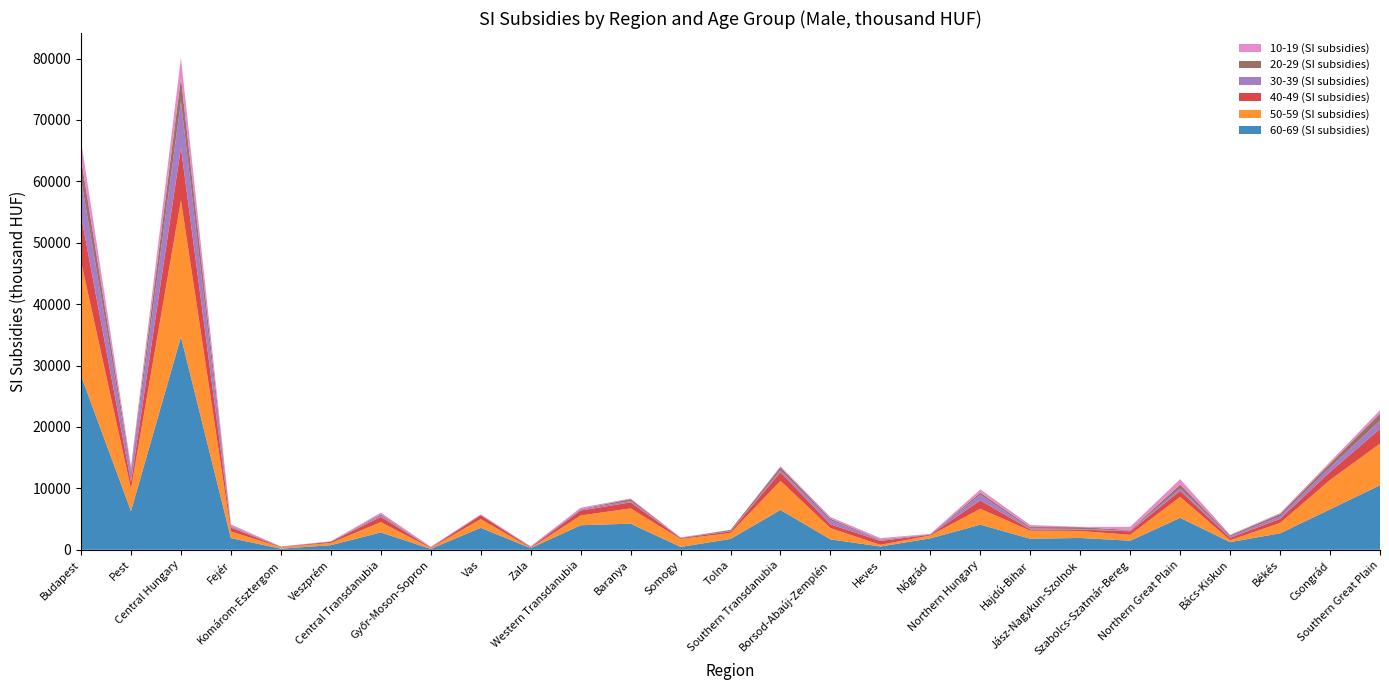

Reading right to left, extract all data points from this chart.

60-69 (SI subsidies): Southern Great Plain=10507.0	Csongrád=6585.4	Békés=2680.6	Bács-Kiskun=1241.0	Northern Great Plain=5199.2	Szabolcs-Szatmár-Bereg=1476.9	Jász-Nagykun-Szolnok=1927.0	Hajdú-Bihar=1795.4	Northern Hungary=4092.3	Nógrád=1860.1	Heves=536.0	Borsod-Abaúj-Zemplén=1696.3	Southern Transdanubia=6485.7	Tolna=1763.0	Somogy=470.6	Baranya=4252.1	Western Transdanubia=3992.0	Zala=263.8	Vas=3581.9	Győr-Moson-Sopron=146.3	Central Transdanubia=2824.9	Veszprém=750.2	Komárom-Esztergom=178.9	Fejér=1895.9	Central Hungary=34661.3	Pest=6301.6	Budapest=28359.7
50-59 (SI subsidies): Southern Great Plain=6785.8	Csongrád=4778.0	Békés=1681.0	Bács-Kiskun=326.8	Northern Great Plain=3415.1	Szabolcs-Szatmár-Bereg=961.4	Jász-Nagykun-Szolnok=1138.1	Hajdú-Bihar=1315.6	Northern Hungary=2585.7	Nógrád=475.9	Heves=275.4	Borsod-Abaúj-Zemplén=1834.4	Southern Transdanubia=4739.0	Tolna=952.6	Somogy=1297.3	Baranya=2489.2	Western Transdanubia=1592.0	Zala=35.2	Vas=1413.8	Győr-Moson-Sopron=142.9	Central Transdanubia=1675.4	Veszprém=359.5	Komárom-Esztergom=221.8	Fejér=1094.1	Central Hungary=22259.0	Pest=3632.4	Budapest=18626.6
40-49 (SI subsidies): Southern Great Plain=2377.7	Csongrád=1325.3	Békés=674.9	Bács-Kiskun=377.4	Northern Great Plain=995.8	Szabolcs-Szatmár-Bereg=569.4	Jász-Nagykun-Szolnok=227.7	Hajdú-Bihar=198.7	Northern Hungary=1361.0	Nógrád=121.6	Heves=623.8	Borsod-Abaúj-Zemplén=615.6	Southern Transdanubia=1405.0	Tolna=275.1	Somogy=150.4	Baranya=979.5	Western Transdanubia=806.4	Zala=99.9	Vas=632.0	Győr-Moson-Sopron=74.5	Central Transdanubia=850.6	Veszprém=194.7	Komárom-Esztergom=33.8	Fejér=622.1	Central Hungary=8567.9	Pest=1120.7	Budapest=7447.2
30-39 (SI subsidies): Southern Great Plain=1359.5	Csongrád=728.7	Békés=404.0	Bács-Kiskun=226.8	Northern Great Plain=368.9	Szabolcs-Szatmár-Bereg=121.2	Jász-Nagykun-Szolnok=95.7	Hajdú-Bihar=152.0	Northern Hungary=900.3	Nógrád=89.4	Heves=130.6	Borsod-Abaúj-Zemplén=680.4	Southern Transdanubia=303.1	Tolna=53.6	Somogy=34.6	Baranya=214.9	Western Transdanubia=195.4	Zala=108.0	Vas=56.1	Győr-Moson-Sopron=31.2	Central Transdanubia=224.6	Veszprém=39.7	Komárom-Esztergom=34.6	Fejér=150.3	Central Hungary=7517.2	Pest=1572.0	Budapest=5945.2
20-29 (SI subsidies): Southern Great Plain=1152.1	Csongrád=608.3	Békés=367.0	Bács-Kiskun=176.9	Northern Great Plain=631.7	Szabolcs-Szatmár-Bereg=98.3	Jász-Nagykun-Szolnok=294.7	Hajdú-Bihar=238.7	Northern Hungary=356.1	Nógrád=14.6	Heves=90.6	Borsod-Abaúj-Zemplén=250.9	Southern Transdanubia=509.1	Tolna=189.1	Somogy=11.7	Baranya=308.3	Western Transdanubia=67.2	Zala=18.3	Vas=38.4	Győr-Moson-Sopron=10.5	Central Transdanubia=186.2	Veszprém=23.2	Komárom-Esztergom=58.7	Fejér=104.3	Central Hungary=3874.3	Pest=516.4	Budapest=3357.9
10-19 (SI subsidies): Southern Great Plain=560.9	Csongrád=297.9	Békés=164.7	Bács-Kiskun=98.3	Northern Great Plain=892.6	Szabolcs-Szatmár-Bereg=508.1	Jász-Nagykun-Szolnok=49.1	Hajdú-Bihar=335.4	Northern Hungary=535.5	Nógrád=29.3	Heves=244.1	Borsod-Abaúj-Zemplén=262.1	Southern Transdanubia=170.1	Tolna=0.0	Somogy=49.8	Baranya=120.3	Western Transdanubia=201.0	Zala=52.3	Vas=48.3	Győr-Moson-Sopron=100.4	Central Transdanubia=280.9	Veszprém=0.0	Komárom-Esztergom=10.1	Fejér=270.8	Central Hungary=3267.6	Pest=424.1	Budapest=2843.5